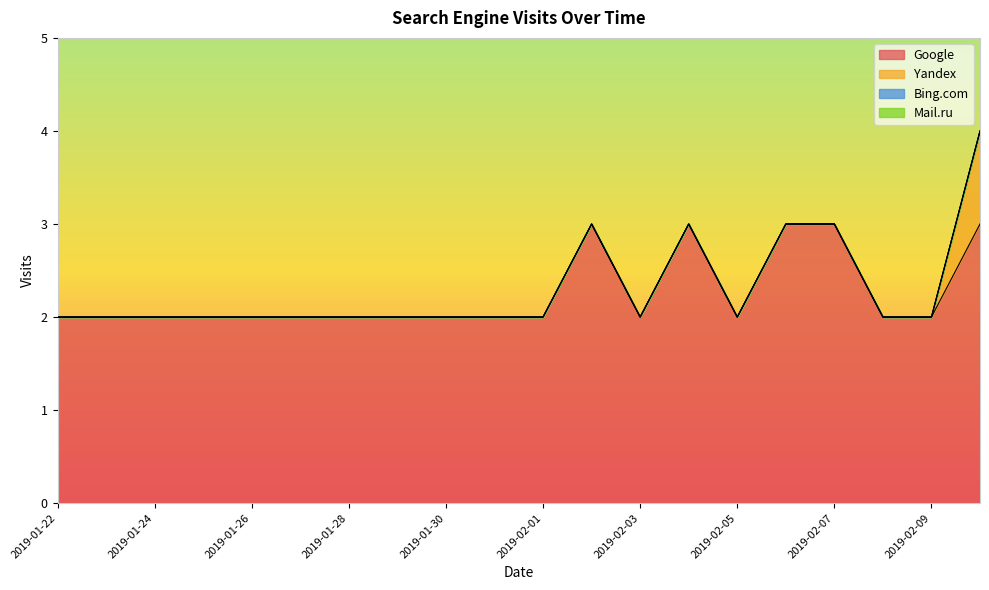

True or false: Bing.com and Yandex intersect in this chart.

False